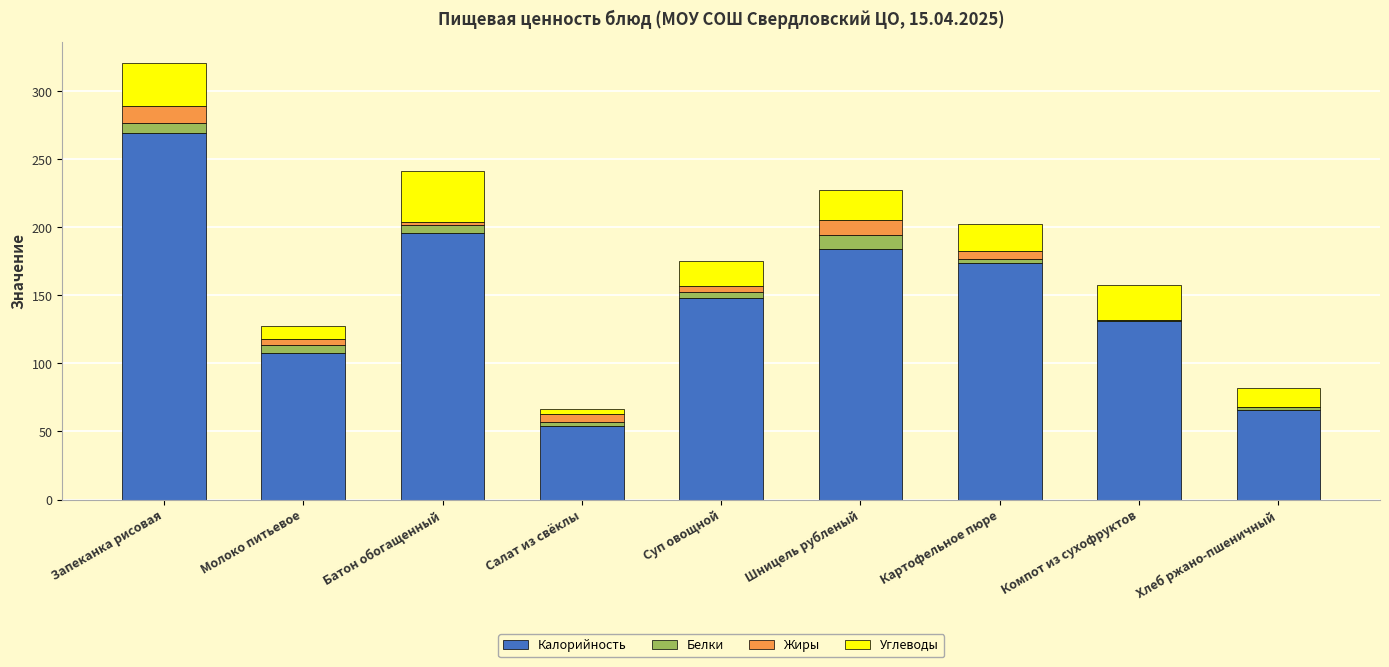

At which label does Калорийность reach its peak?

Запеканка рисовая